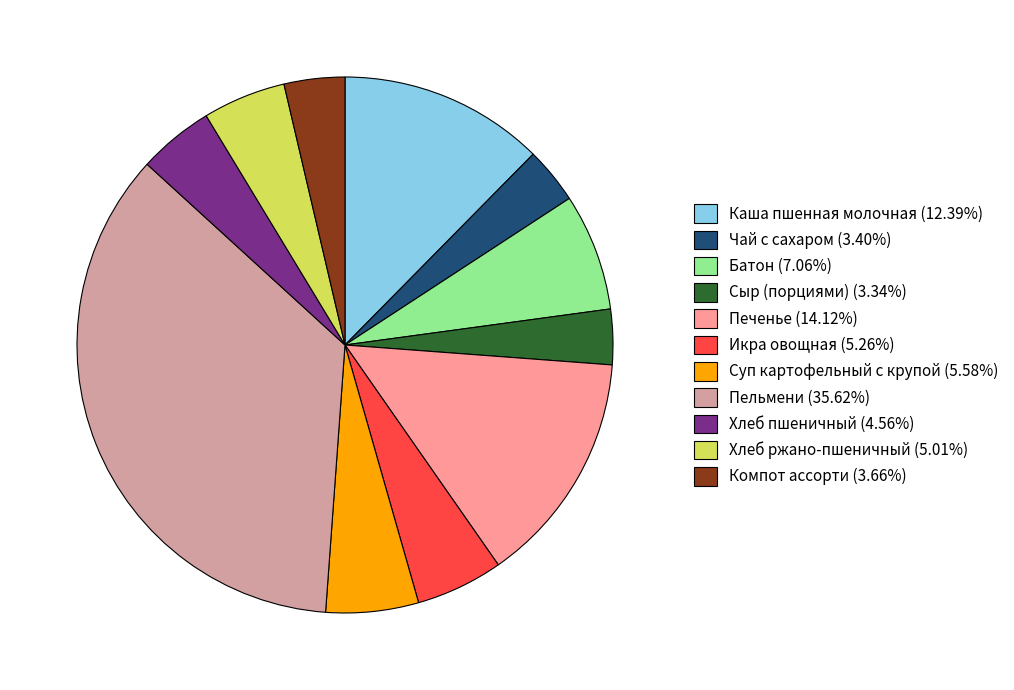

Approximately how many times larger is the value at Хлеб пшеничный (4.56%) compared to Компот ассорти (3.66%)?

1.2